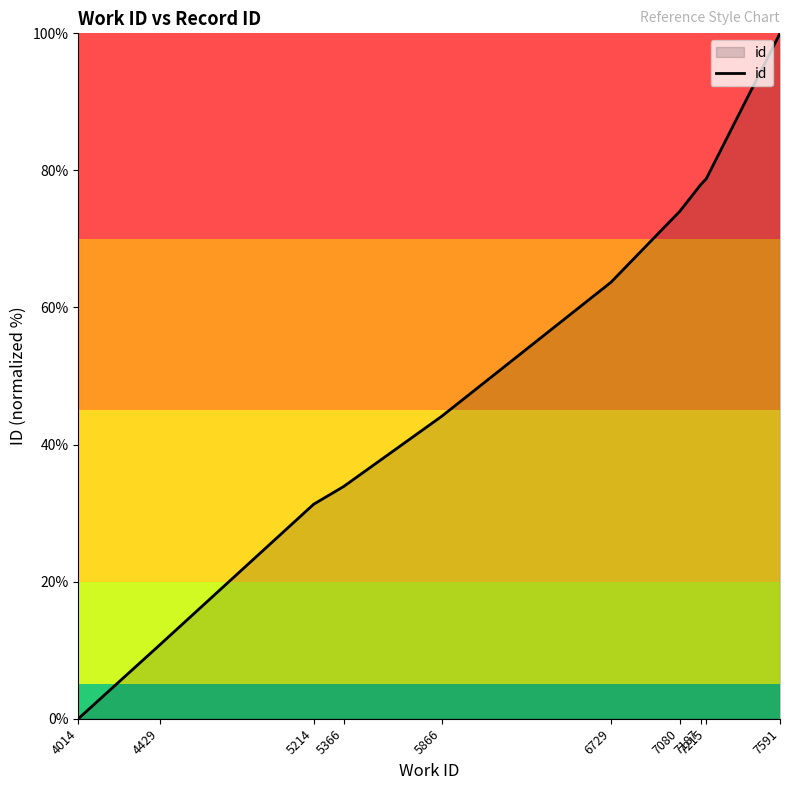

The value at 4429 is 10.8. True or false?

True